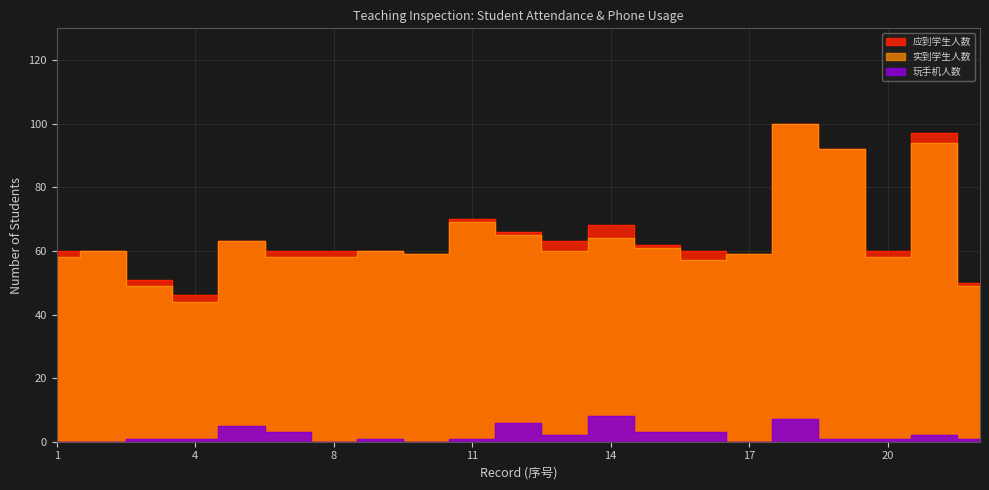

What is the greatest value displayed?

100